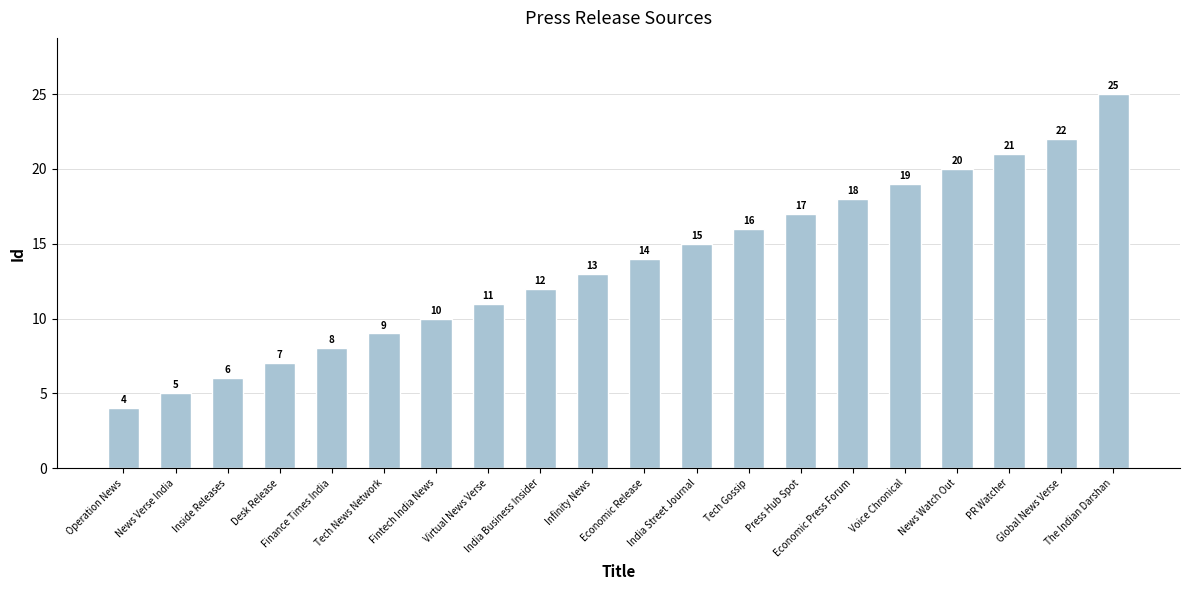

What position from the right is Infinity News?

11